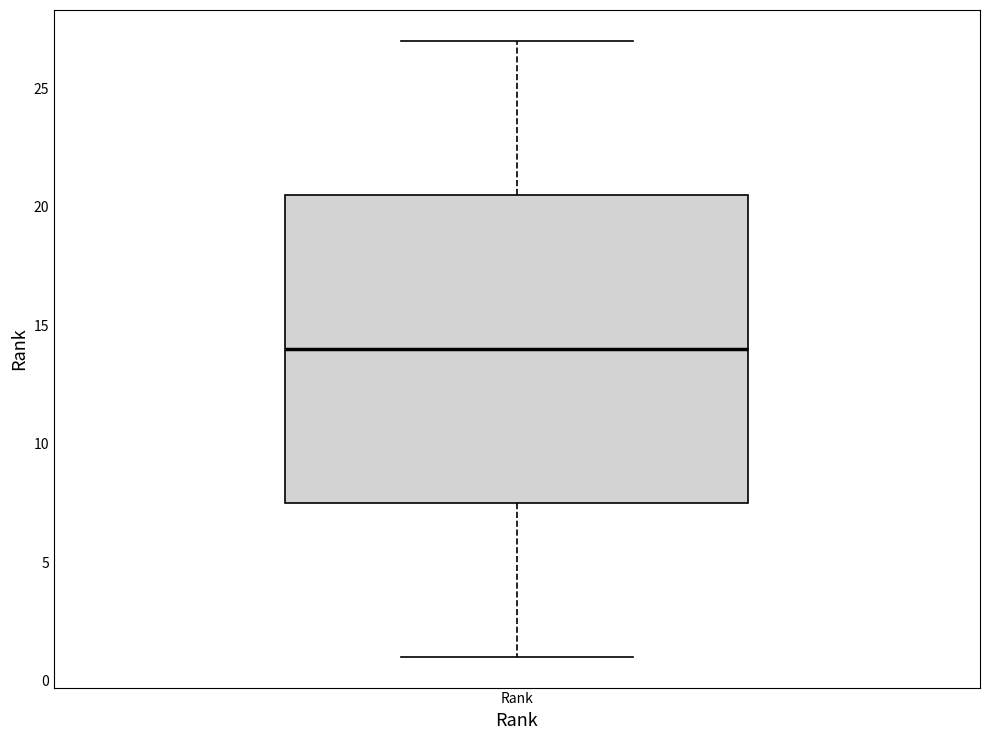

Transcribe this box plot: give where the median line is, the range the box spans, and where the two whiskers end, as read against the y-axis. The values are not printed on the chart, so give them approximately, as read against the axis.

median 14.0, box 7.5 to 20.5, whiskers 1.0 to 27.0